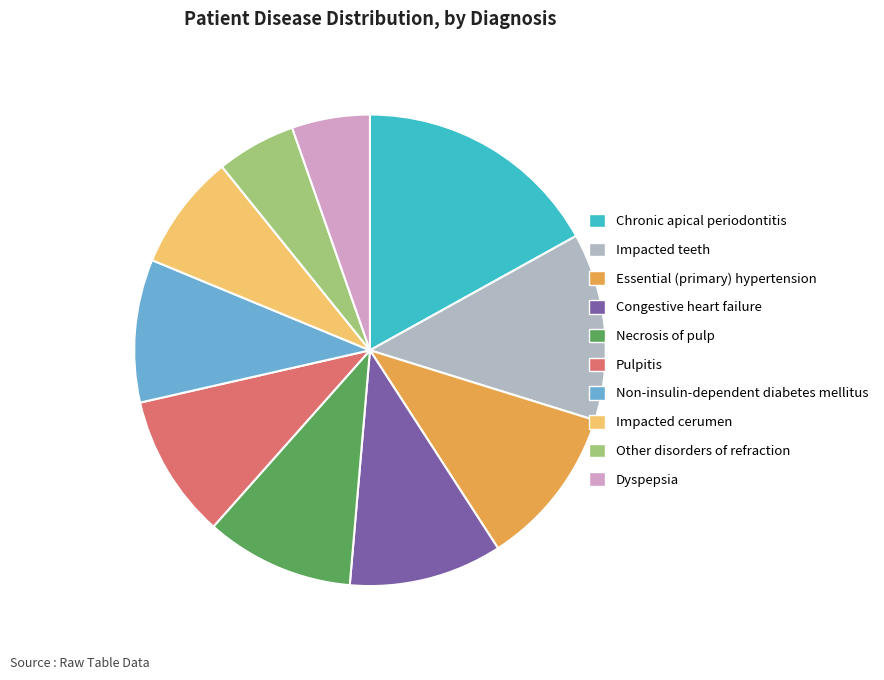

Count the number of slices in the pie.

10